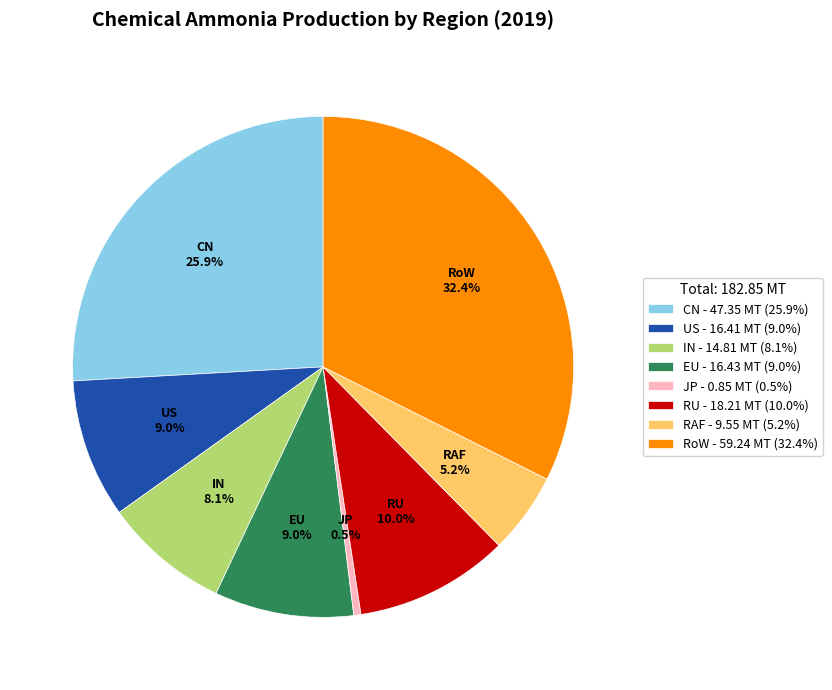

What is the ratio of the value at IN - 14.81 MT (8.1%) to the value at CN - 47.35 MT (25.9%)?

0.3